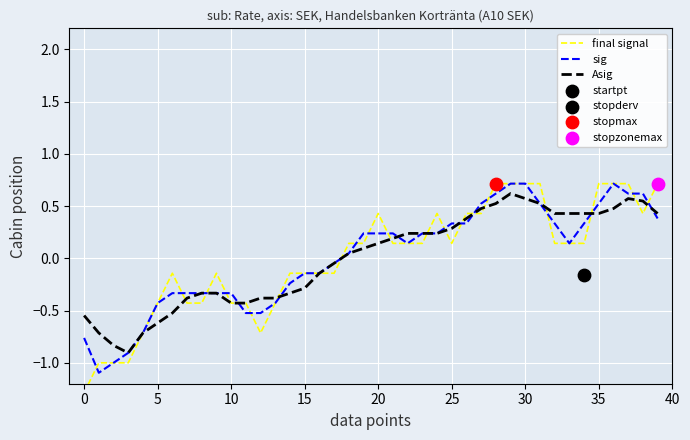

Which series has the largest Y range (max minus min)?

final signal